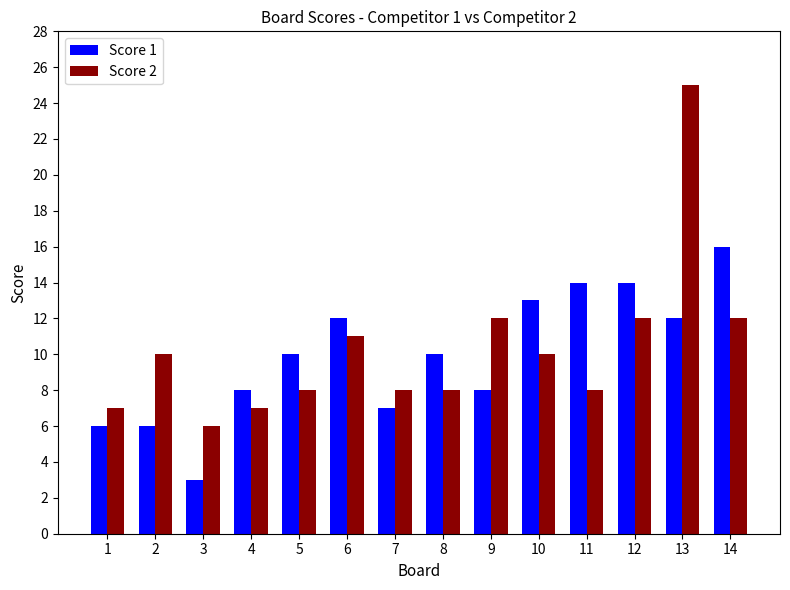

What is the difference between the maximum and second lowest values in the Score 1 series?

10